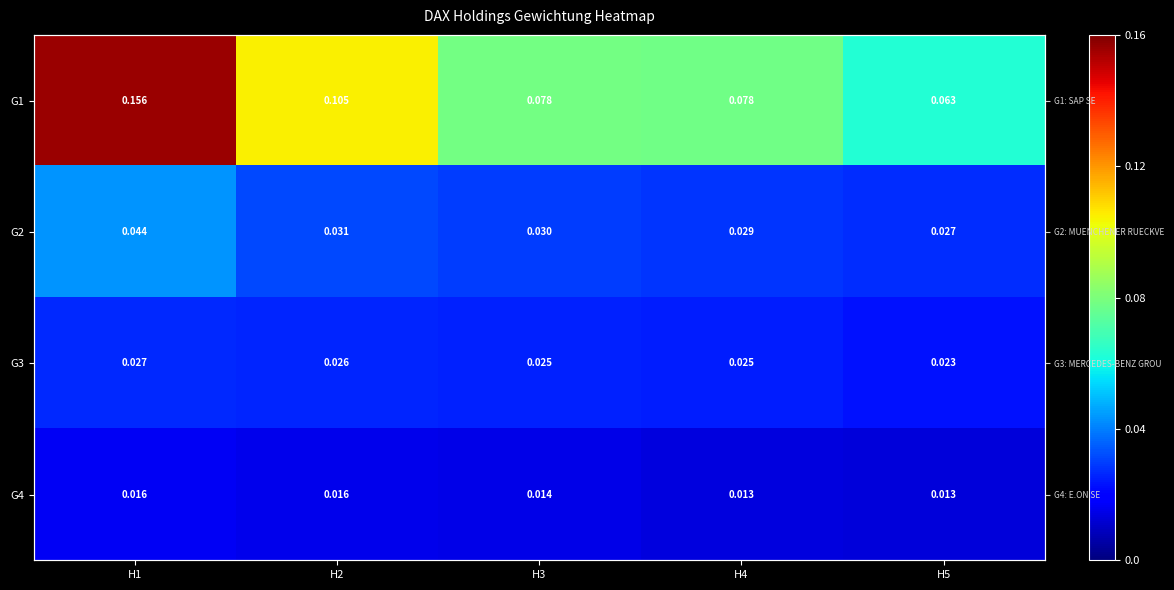

At H2, list the series in order from largest to smallest.

G1, G2, G3, G4